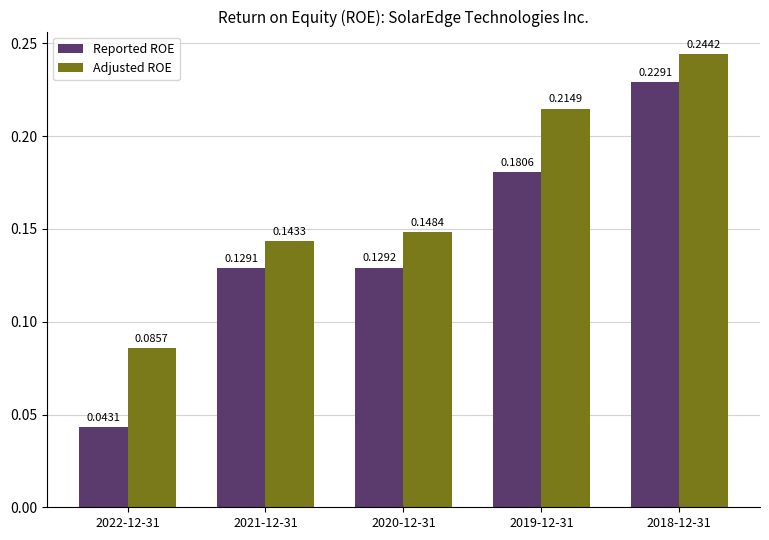

Rank the categories by Adjusted ROE value from lowest to highest.

2022-12-31, 2021-12-31, 2020-12-31, 2019-12-31, 2018-12-31